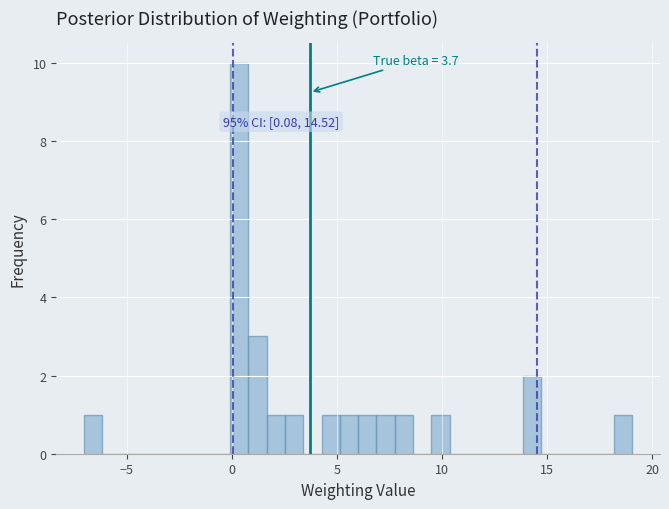

Around what value on the x-axis is the tallest bar? Give the approximate position of its centre, as read against the axis.

0.5